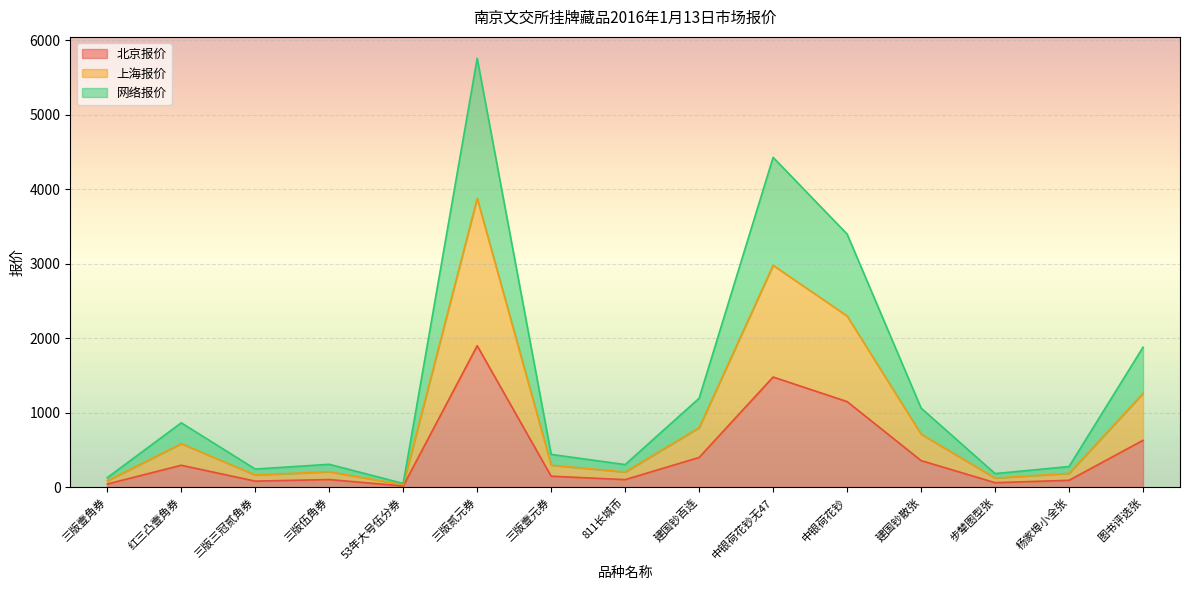

The 北京报价 series shows 295.0 at 红三凸壹角券. True or false?

True